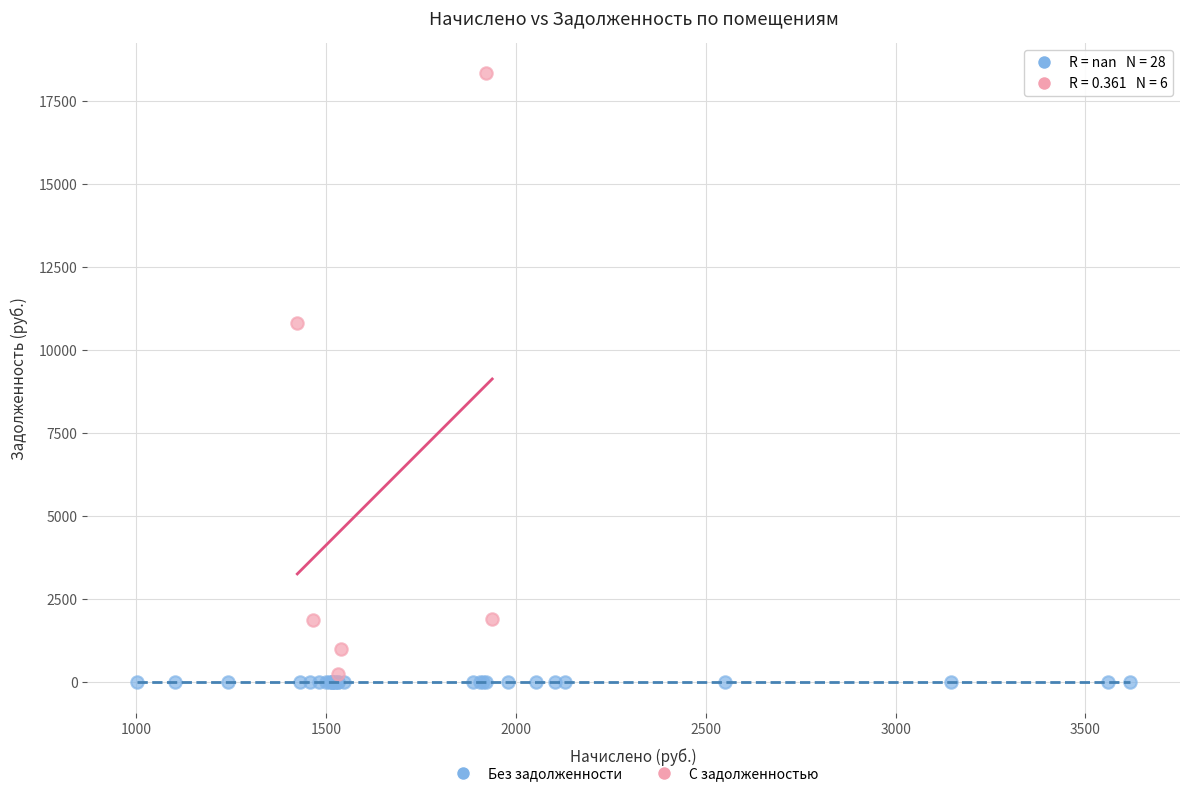

Which series reaches the maximum Y coordinate?

С задолженностью